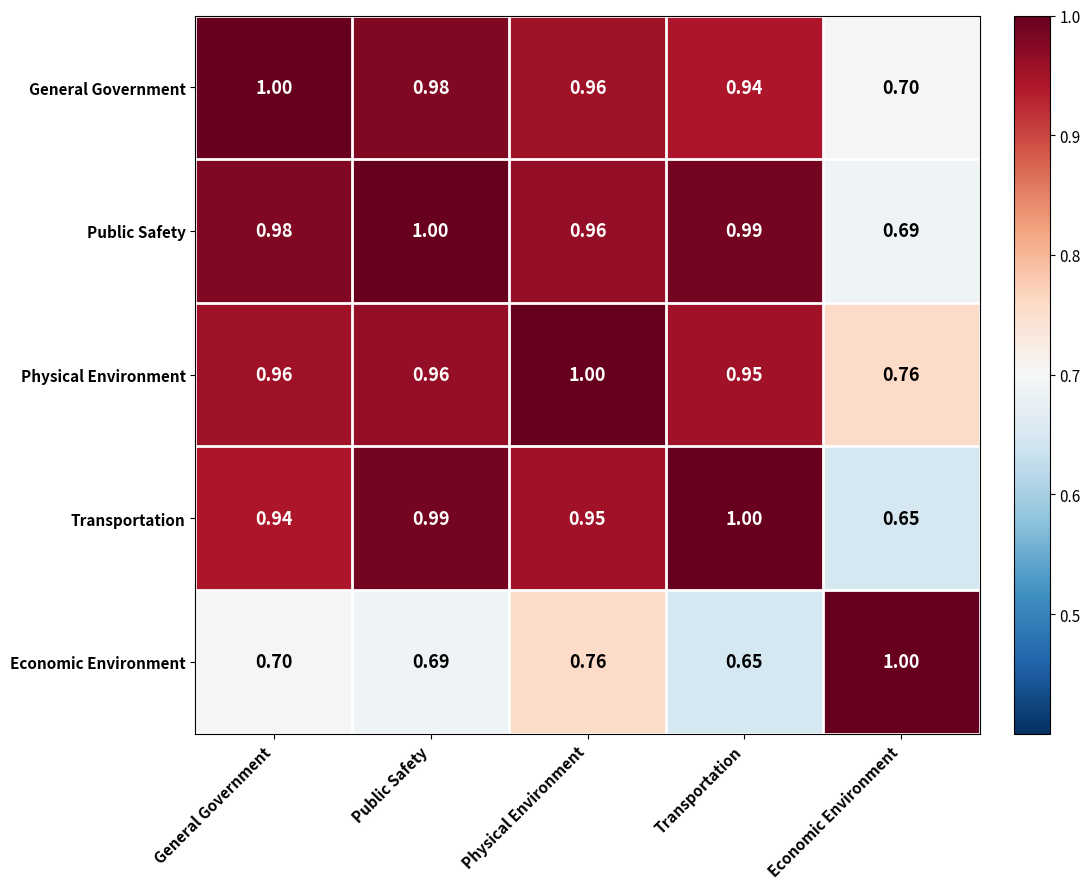

At which label does Public Safety reach its minimum?

Economic Environment